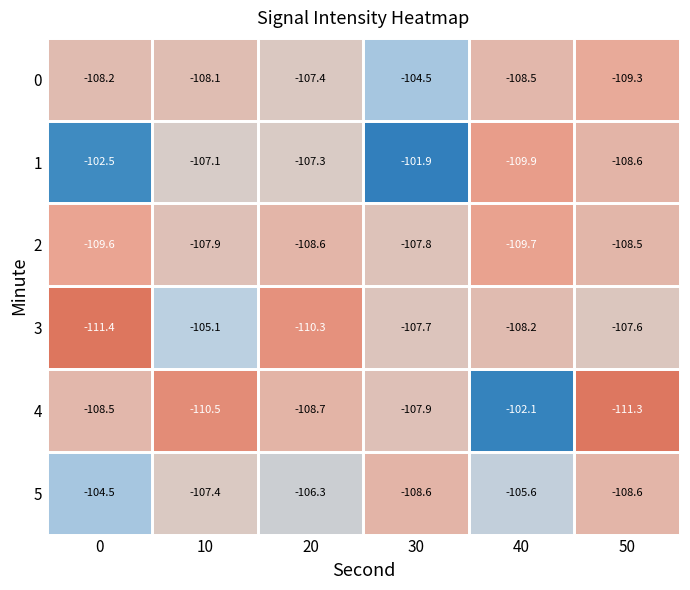

At 40, list the series in order from smallest to largest.

1, 2, 0, 3, 5, 4